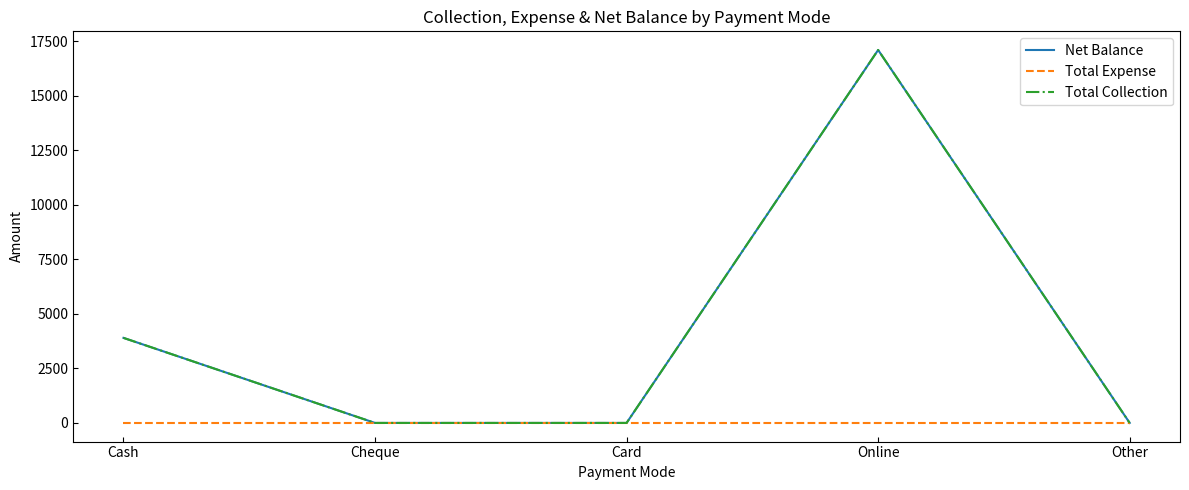

Reading right to left, list all the values displayed in this chart.

Net Balance: Other=0	Online=17100	Card=0	Cheque=0	Cash=3900
Total Expense: Other=0	Online=0	Card=0	Cheque=0	Cash=0
Total Collection: Other=0	Online=17100	Card=0	Cheque=0	Cash=3900